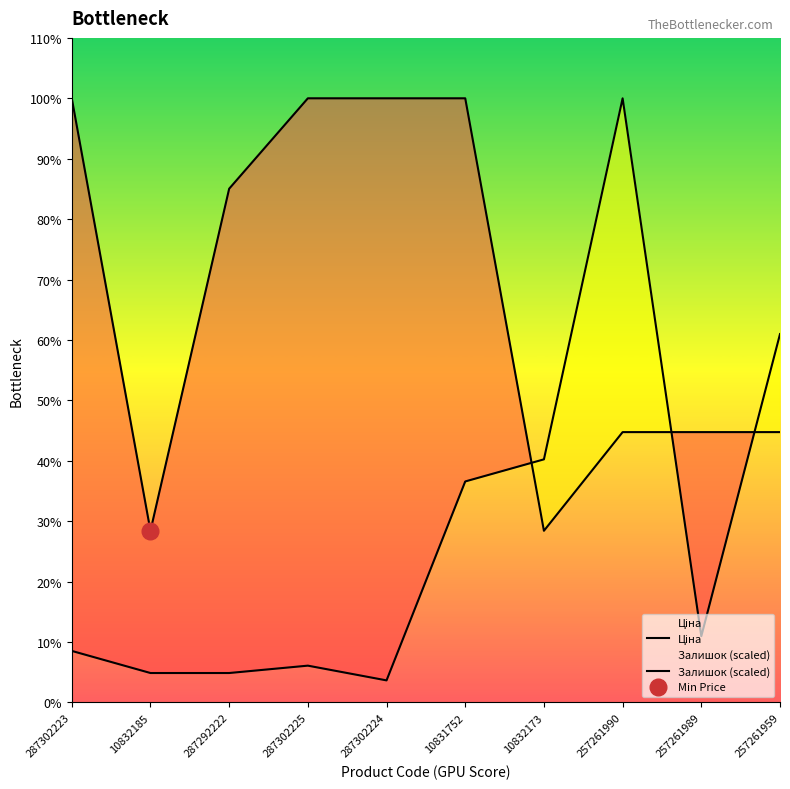

Reading left to right, list all the values displayed in this chart.

Ціна: 19964.2	5673.8	16976.3	19964.2	19964.2	19964.2	5673.8	8934.1	8934.1	8934.1
Залишок (scaled): 1704.3	973.9	973.9	1217.3	730.4	7304.0	8034.4	19964.2	2191.2	12173.3